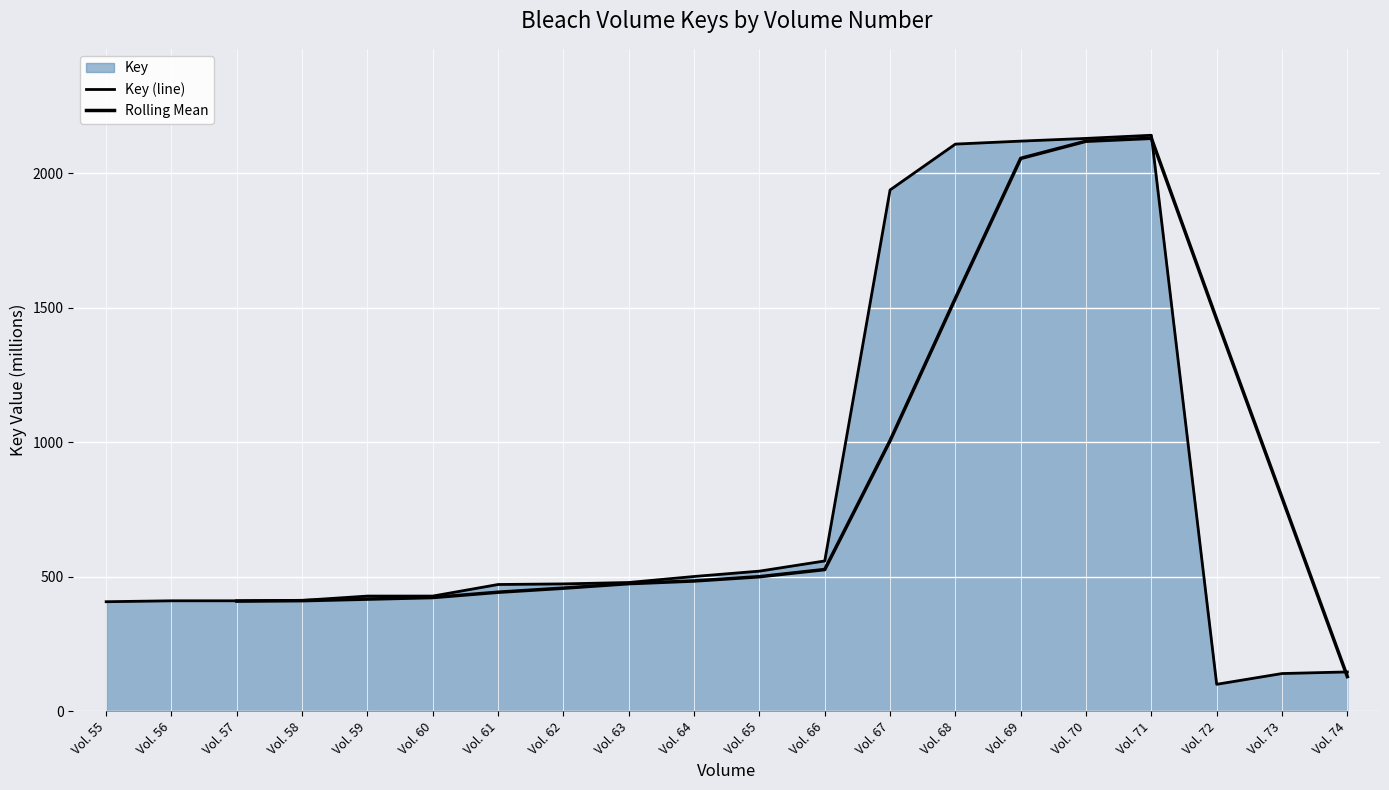

How many distinct data groups are displayed?

1